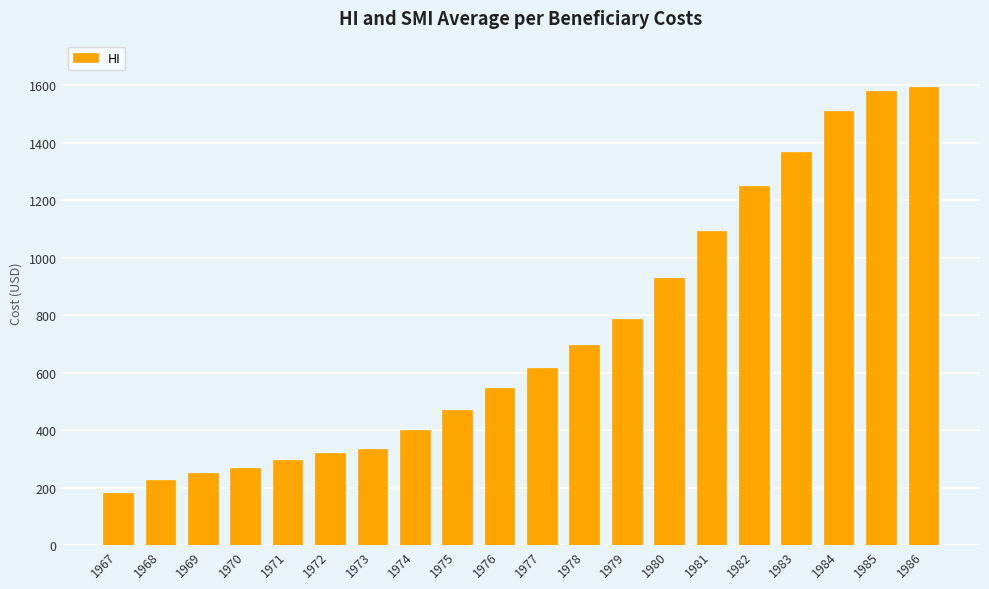

Reading left to right, list all the values displayed in this chart.

1967=183	1968=226	1969=252	1970=270	1971=296	1972=320	1973=334	1974=400	1975=472	1976=548	1977=618	1978=697	1979=786	1980=929	1981=1093	1982=1249	1983=1367	1984=1512	1985=1579	1986=1596